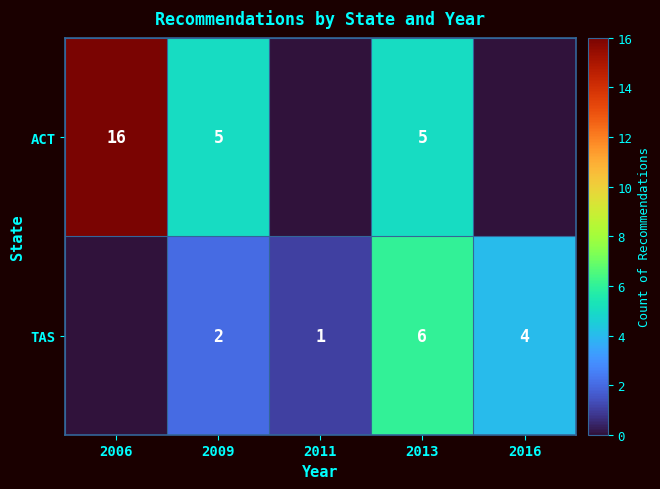

Is it true that ACT equals 4 at 2006?

False